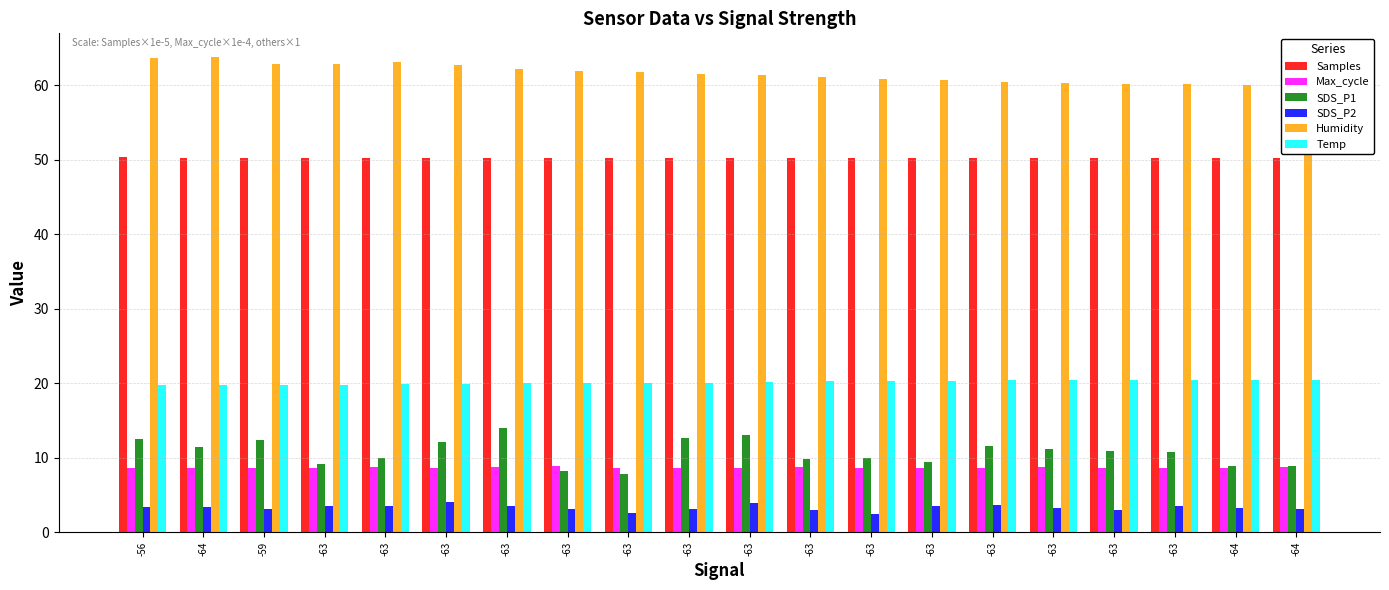

Reading left to right, extract all data points from this chart.

Samples: 50.4	50.3	50.3	50.3	50.3	50.3	50.3	50.3	50.3	50.3	50.3	50.3	50.3	50.3	50.3	50.3	50.3	50.2	50.3	50.3
Max_cycle: 8.6	8.6	8.6	8.7	8.8	8.7	8.7	8.9	8.7	8.6	8.6	8.8	8.7	8.6	8.7	8.8	8.6	8.7	8.7	8.7
SDS_P1: 12.6	11.4	12.4	9.2	9.9	12.2	14.0	8.3	7.8	12.7	13.0	9.8	10.0	9.4	11.6	11.2	10.9	10.8	8.9	8.9
SDS_P2: 3.4	3.4	3.1	3.6	3.5	4.1	3.6	3.2	2.5	3.1	4.0	3.0	2.5	3.6	3.6	3.3	3.0	3.5	3.2	3.1
Humidity: 63.7	63.8	62.9	62.9	63.2	62.7	62.2	62.0	61.8	61.5	61.4	61.1	60.9	60.7	60.5	60.3	60.2	60.2	60.1	60.0
Temp: 19.8	19.8	19.8	19.8	19.9	19.9	20.0	20.0	20.1	20.1	20.2	20.3	20.3	20.3	20.4	20.4	20.4	20.5	20.5	20.5